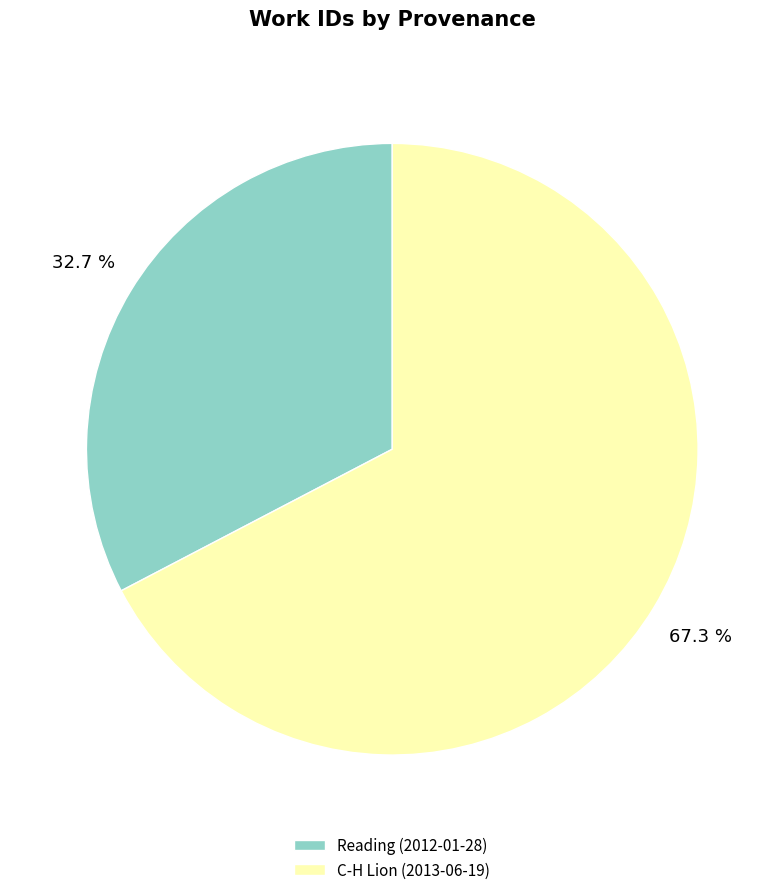

To the nearest percent, what portion does C-H Lion (2013-06-19) represent?

67%